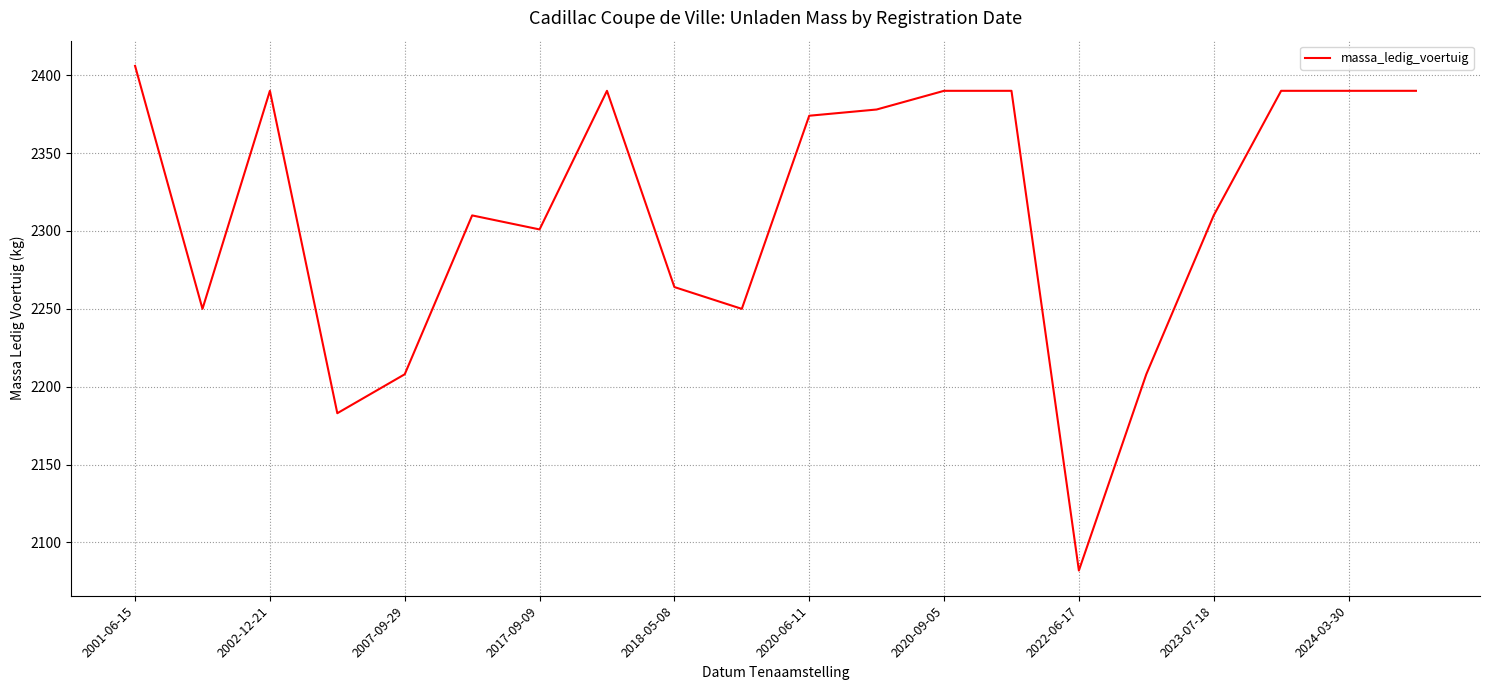

What is the smallest value displayed?

2082